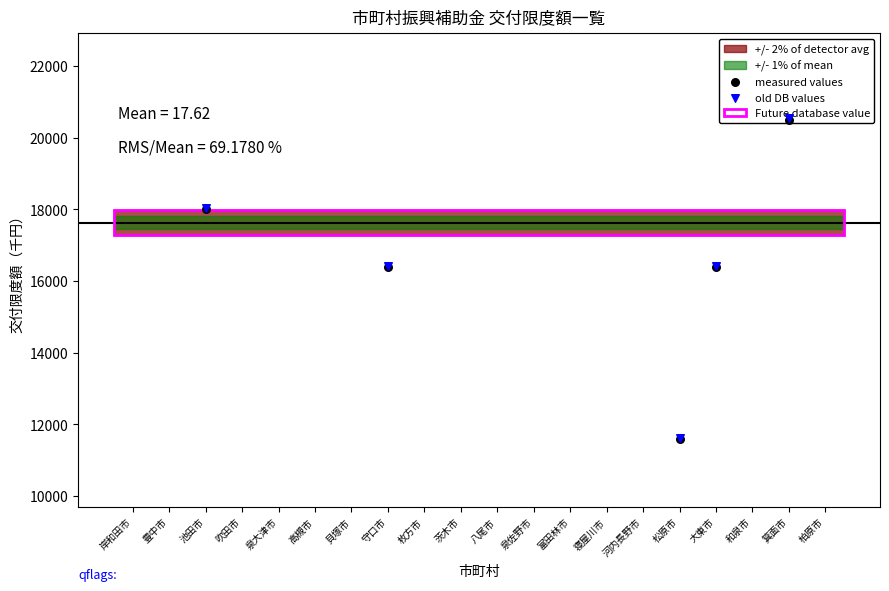

Which series reaches the minimum Y coordinate?

measured values